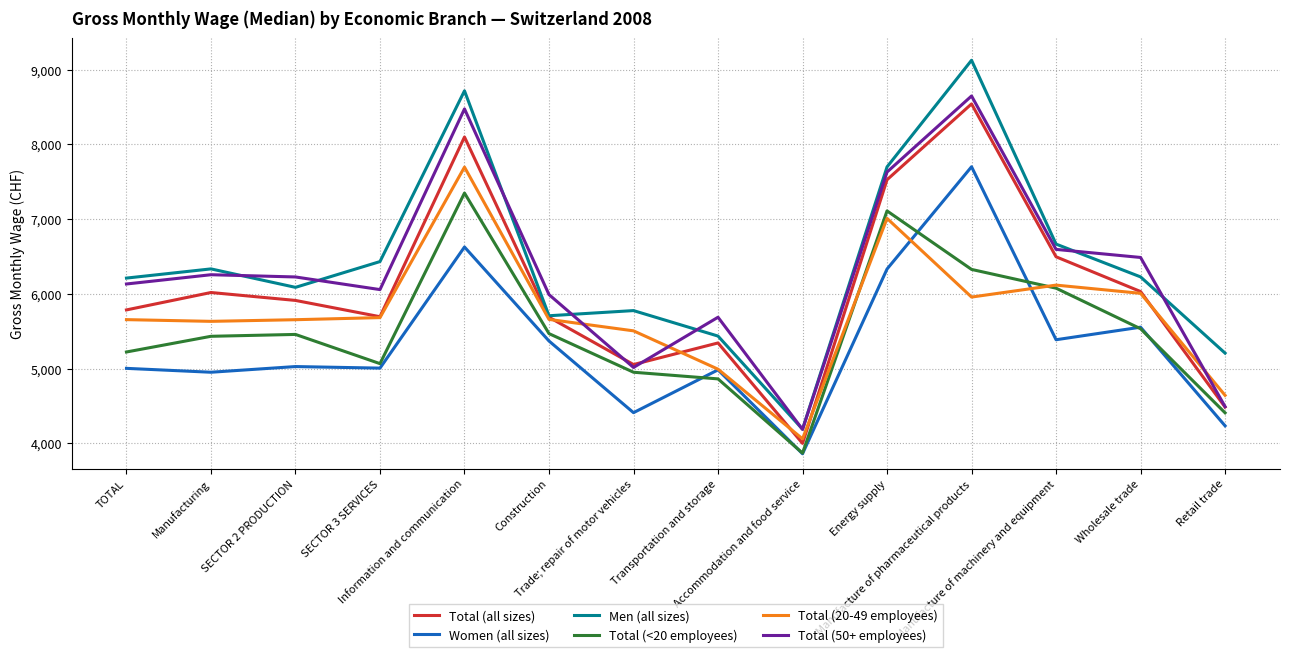

True or false: Total (<20 employees) has a value of 7601 at SECTOR 3 SERVICES.

False